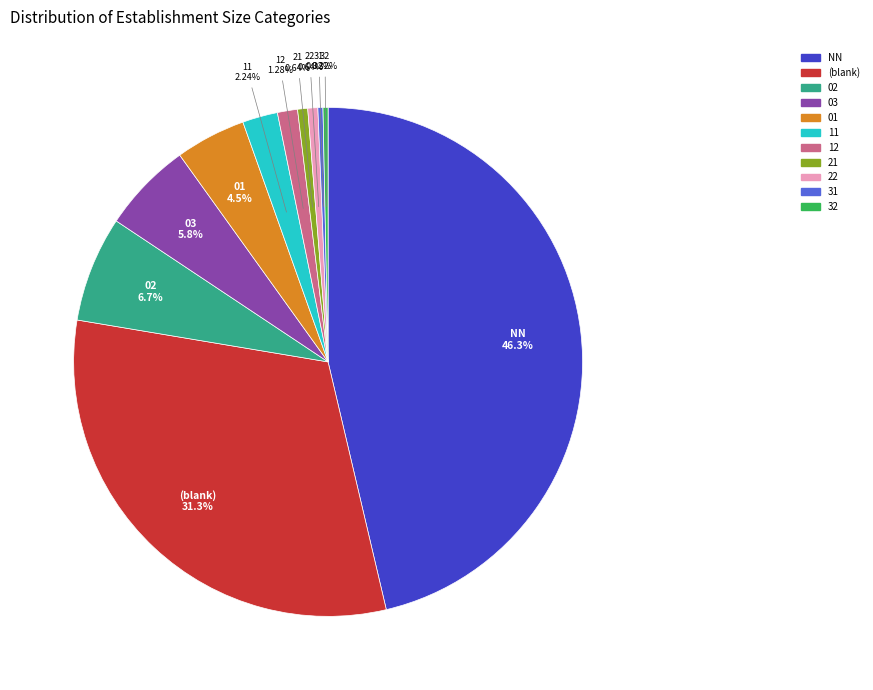

Does any single category account for the majority?

No